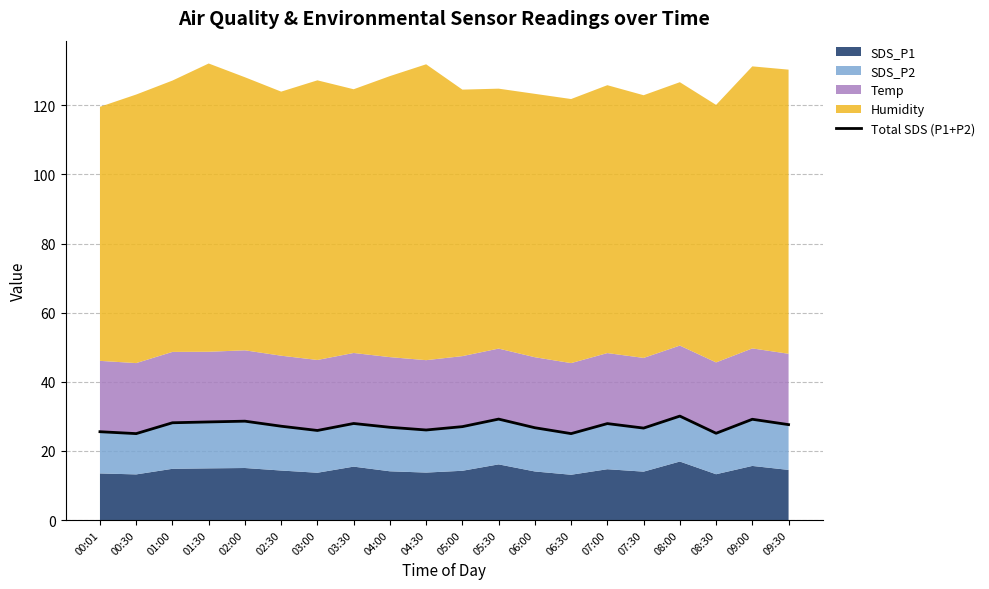

At which label does the data first exceed 27?

01:00